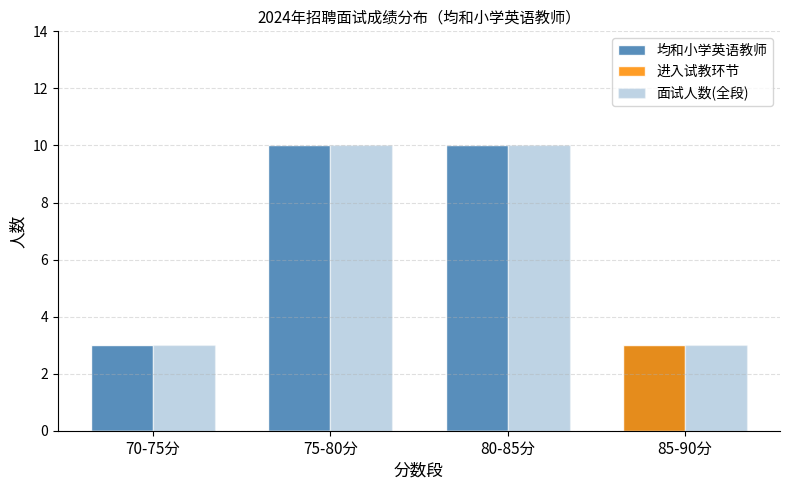

List the labels in order of 均和小学英语教师 value, smallest first.

70-75分, 85-90分, 75-80分, 80-85分